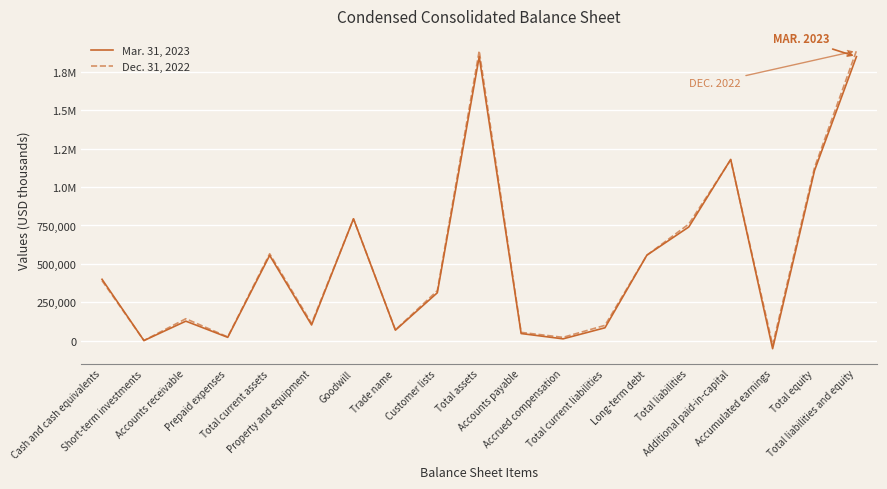

Which series has the largest total across all categories?

Dec. 31, 2022